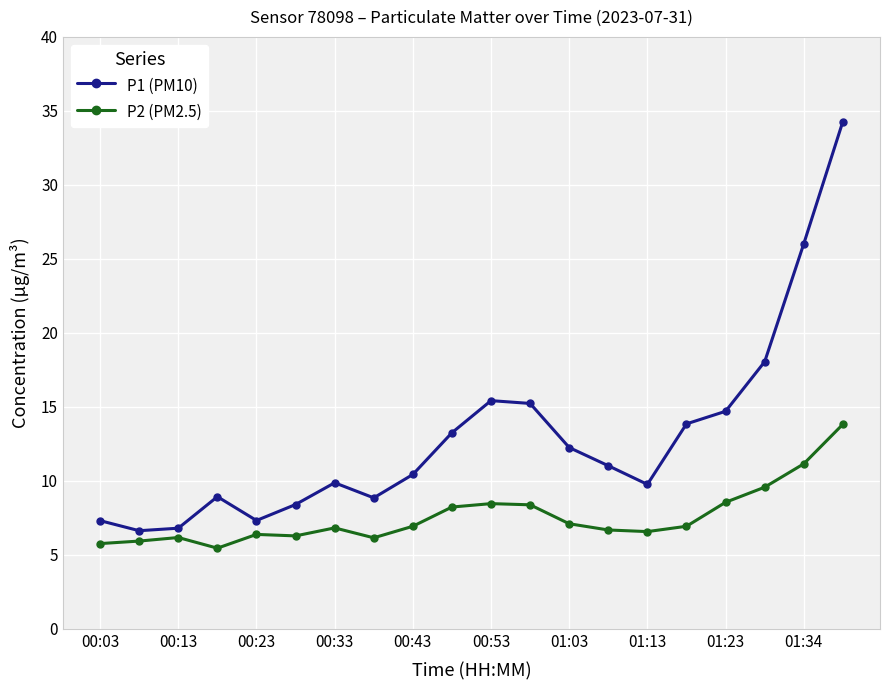

What is the difference between the maximum and minimum values in the P2 (PM2.5) series?

8.4